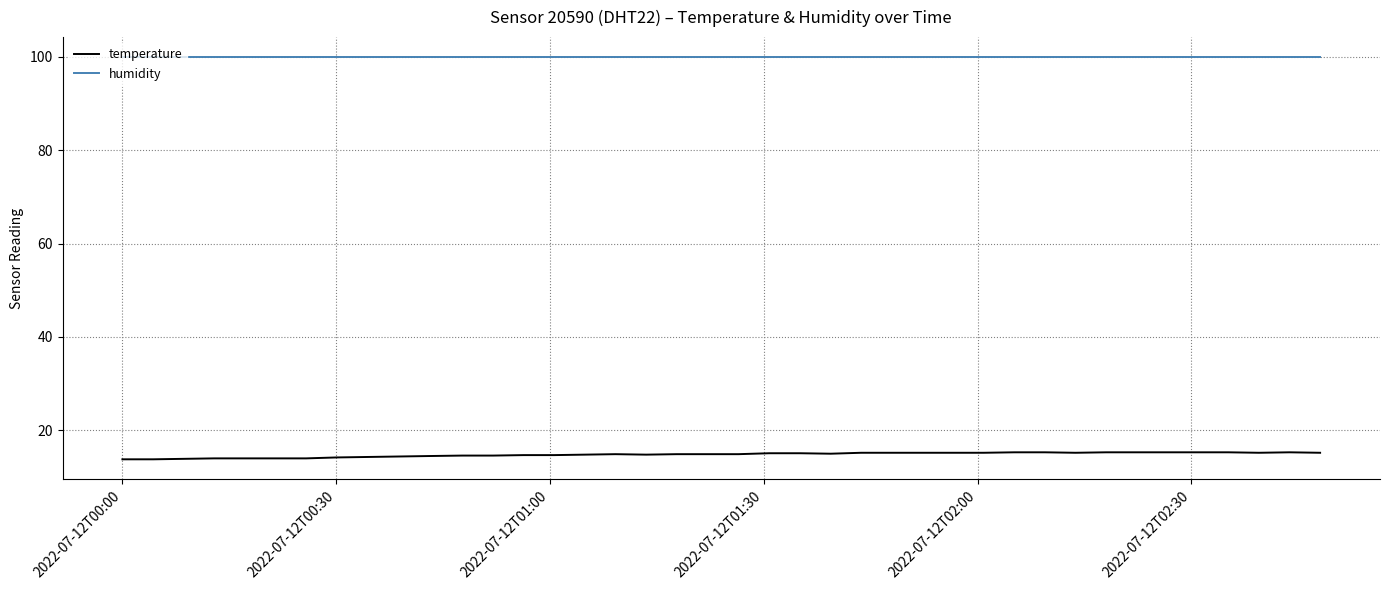

Which series has the widest spread of values?

temperature